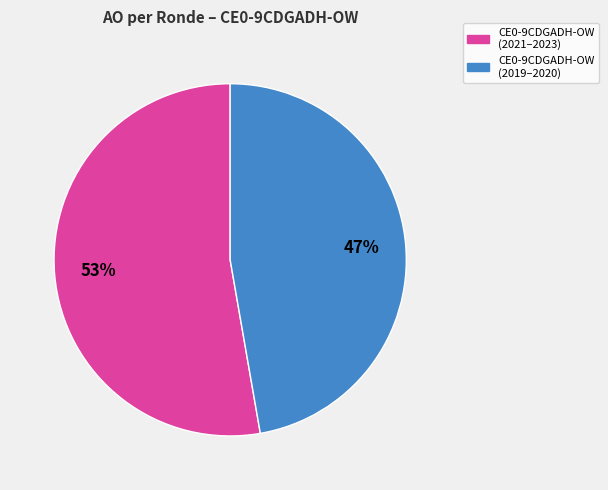

To the nearest percent, what is the average slice percentage?

50%